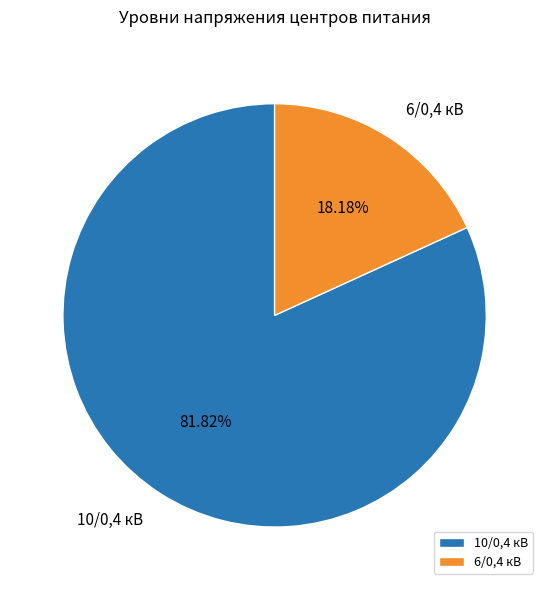

Rank the categories by value from lowest to highest.

6/0,4, 10/0,4